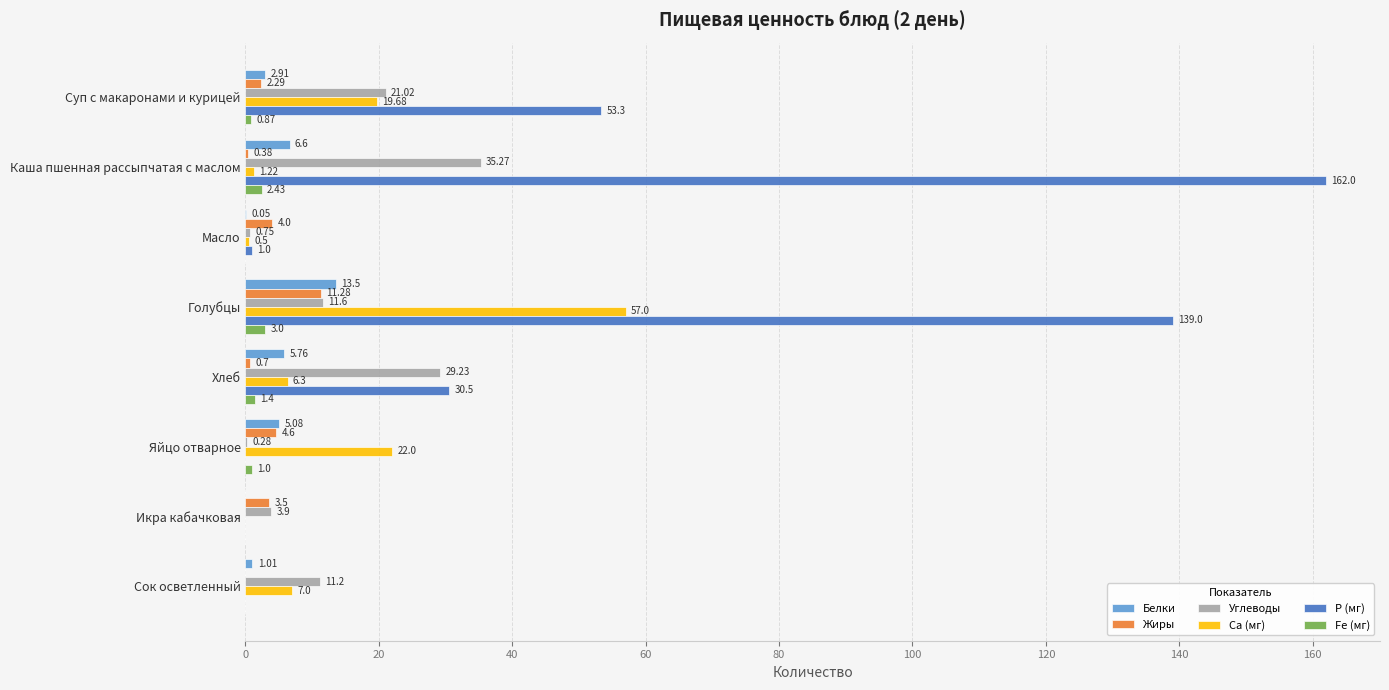

Is the value of Жиры at Хлеб greater than the value of Углеводы at Хлеб?

No